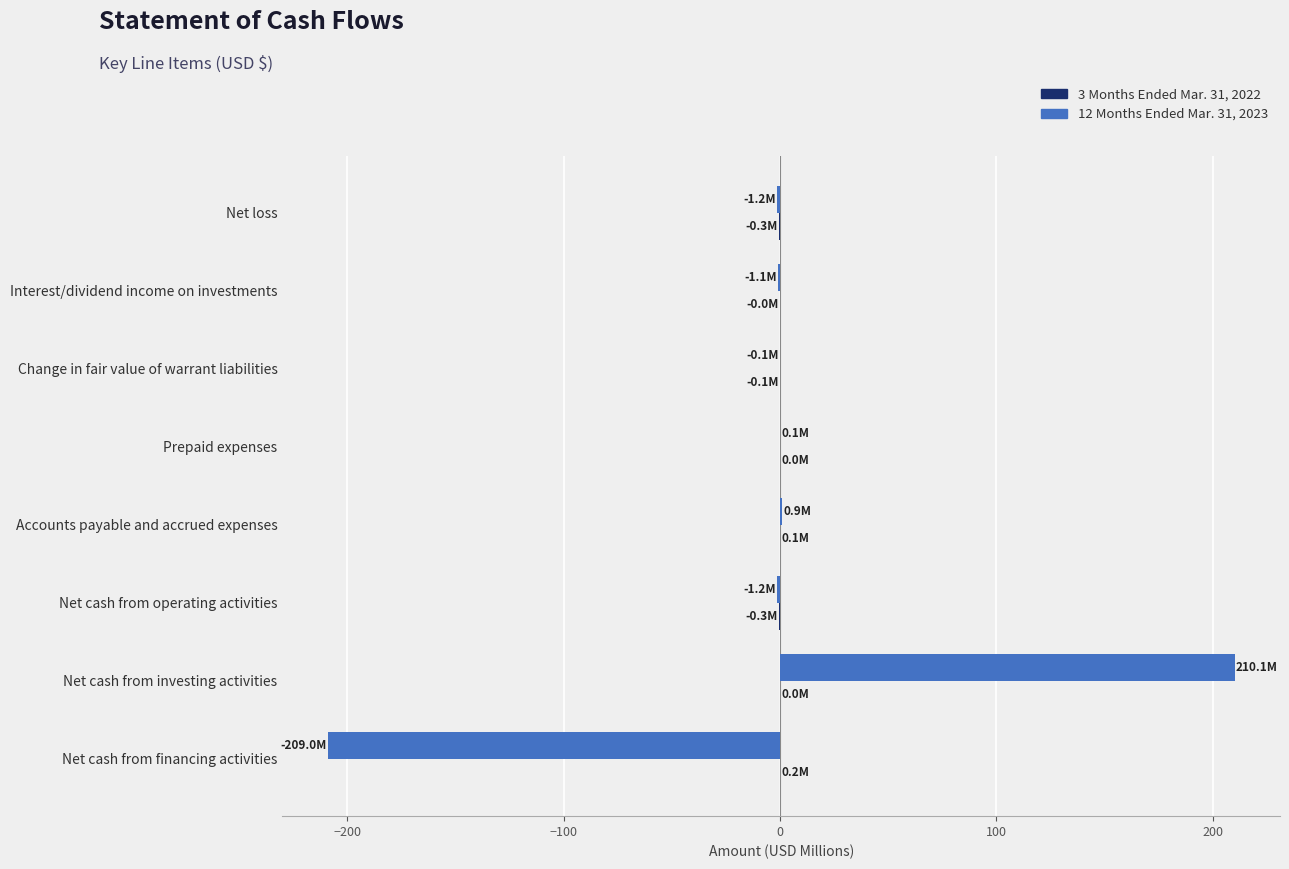

Which category has the highest value across all series?

Net cash from investing activities